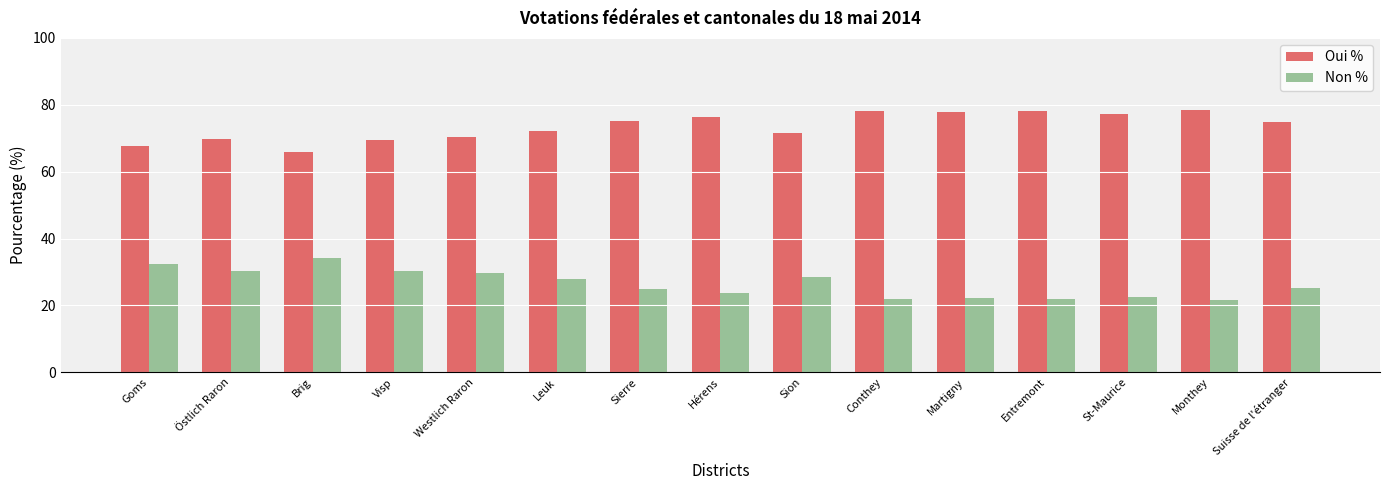

What position from the left is Entremont?

12